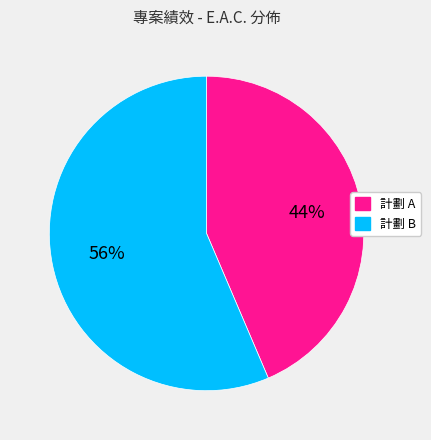

How many segments does this pie chart have?

2